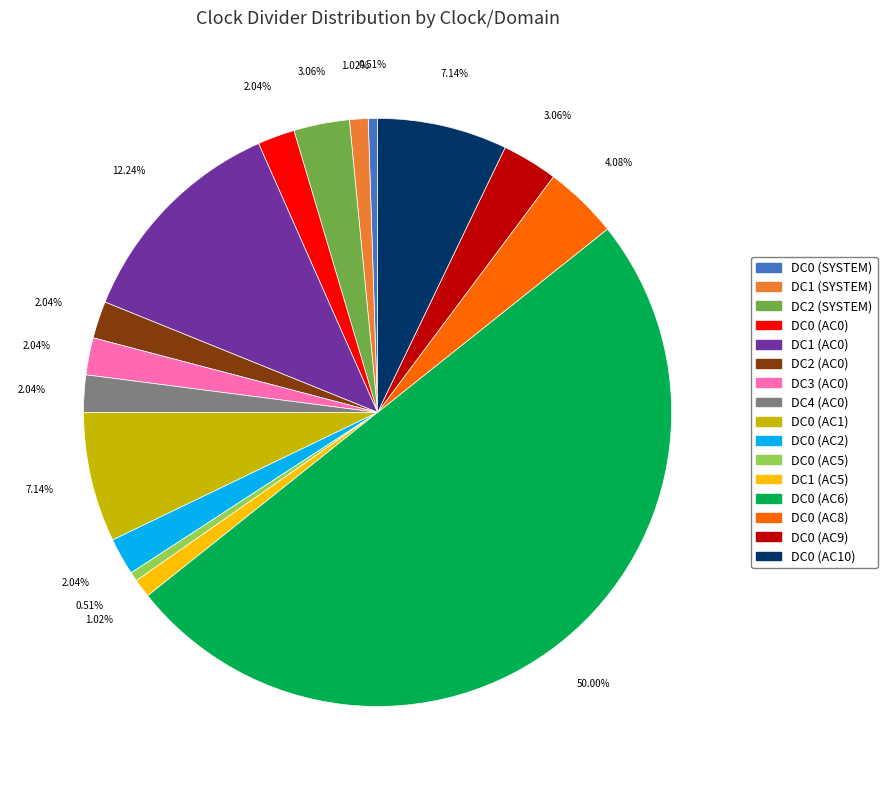

Between DC3 (AC0) and DC1 (AC0), which is larger?

DC1 (AC0)